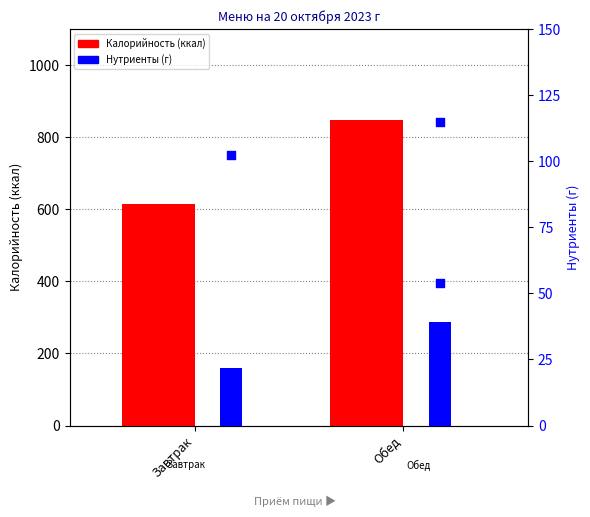

At how many categories does at least one series exceed 230?

2